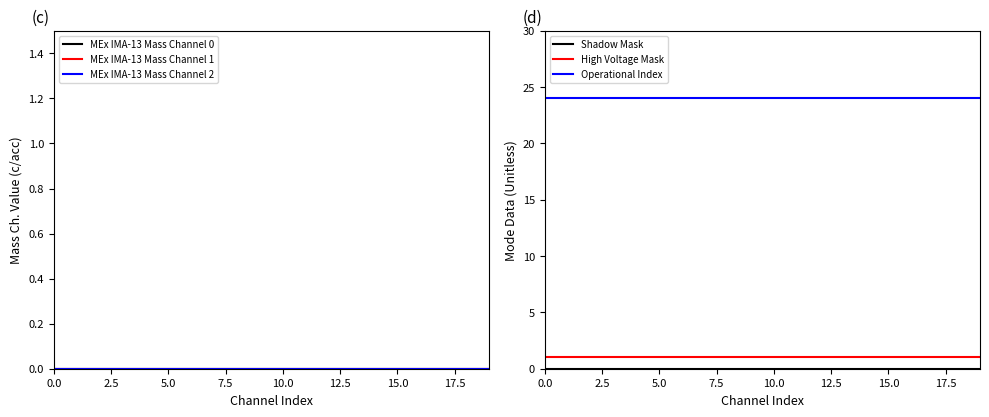

Does the chart have visible grid lines?

No